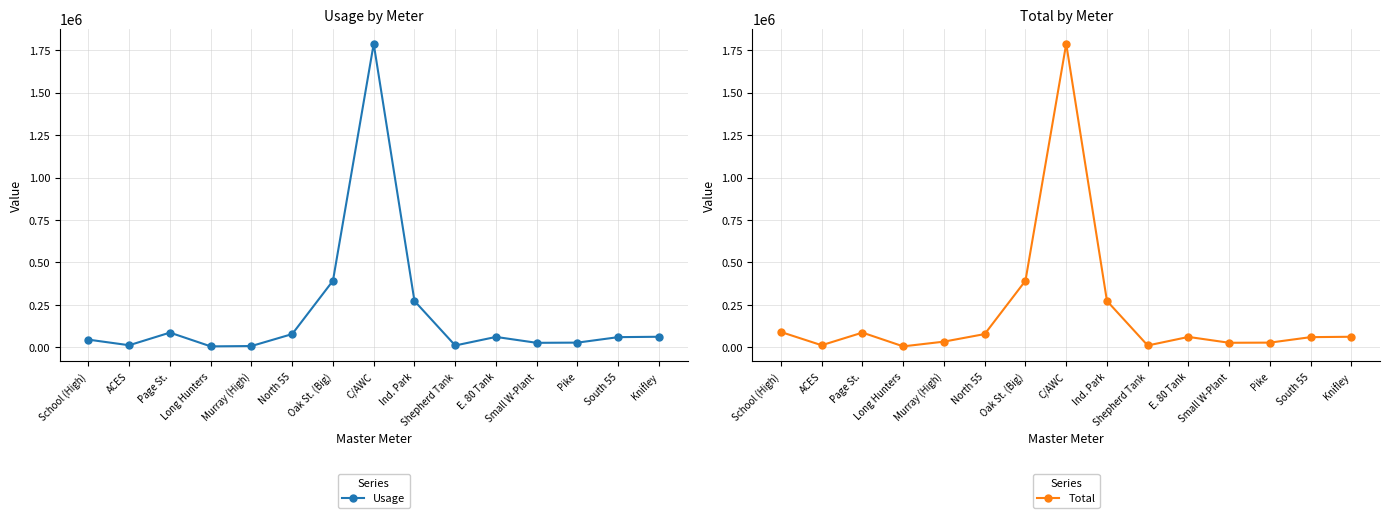

Which series has the widest spread of values?

Usage